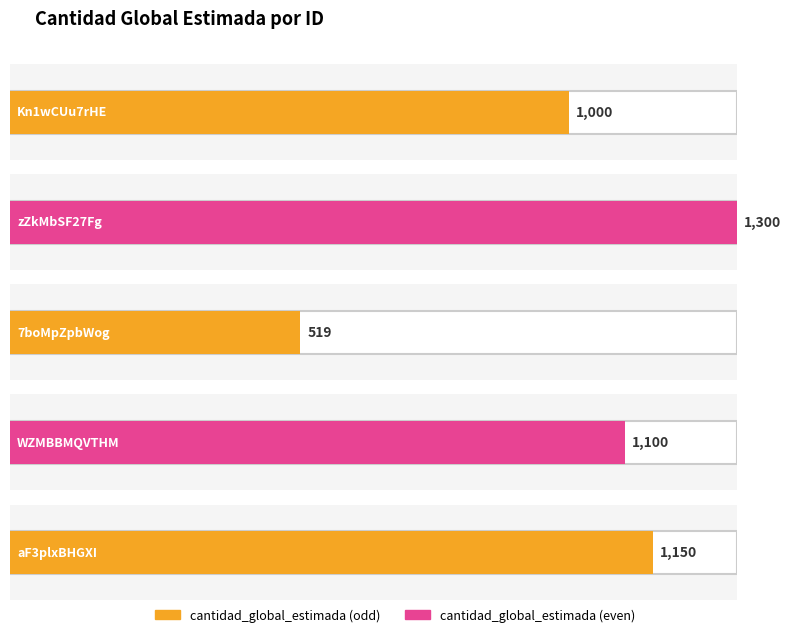

How many data points are above 1100?

2